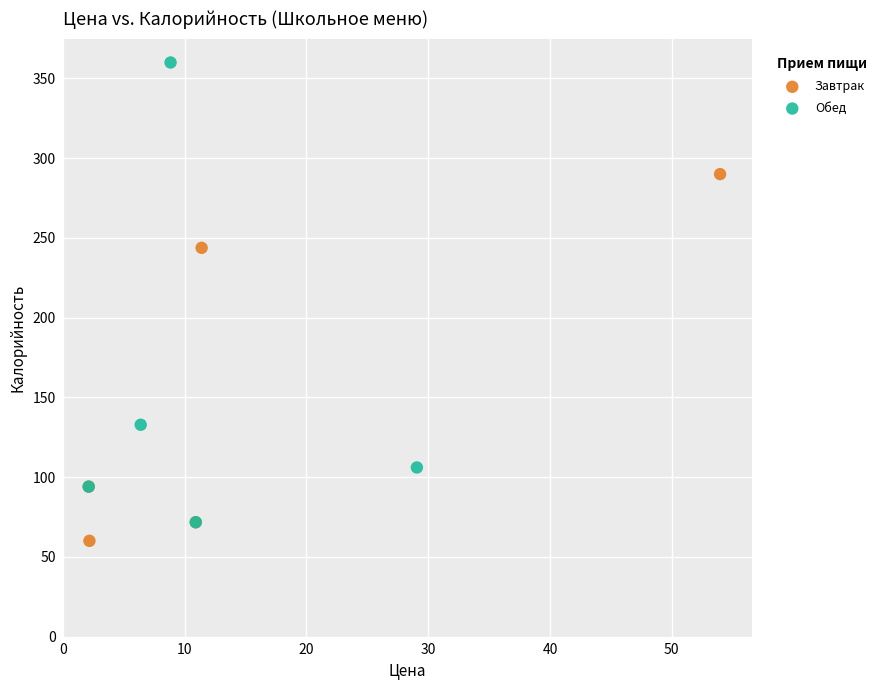

Which series reaches the maximum Y coordinate?

Обед